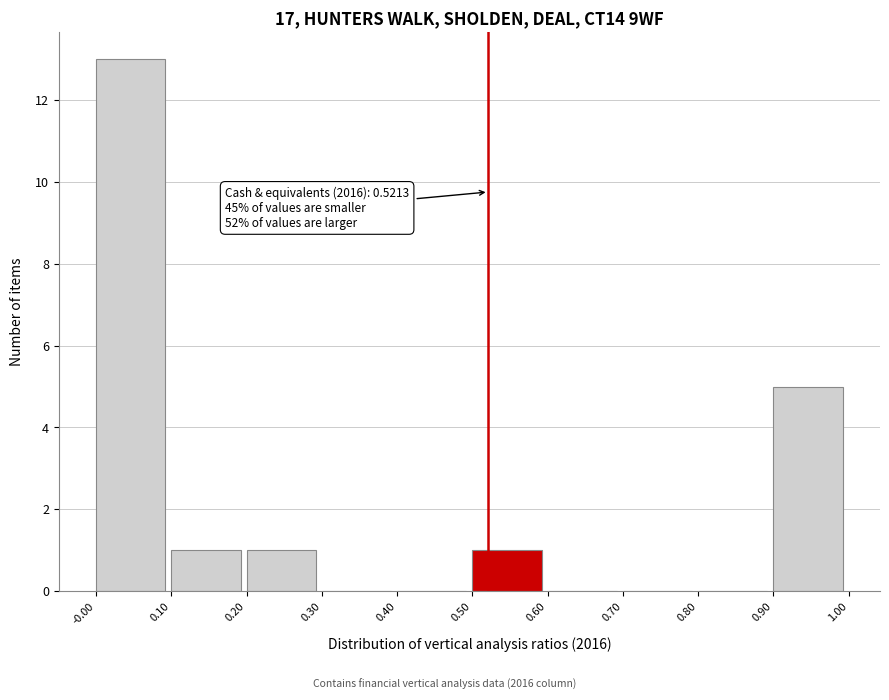

Over which range of the x-axis is the bar tallest?

-0.00 to 0.10